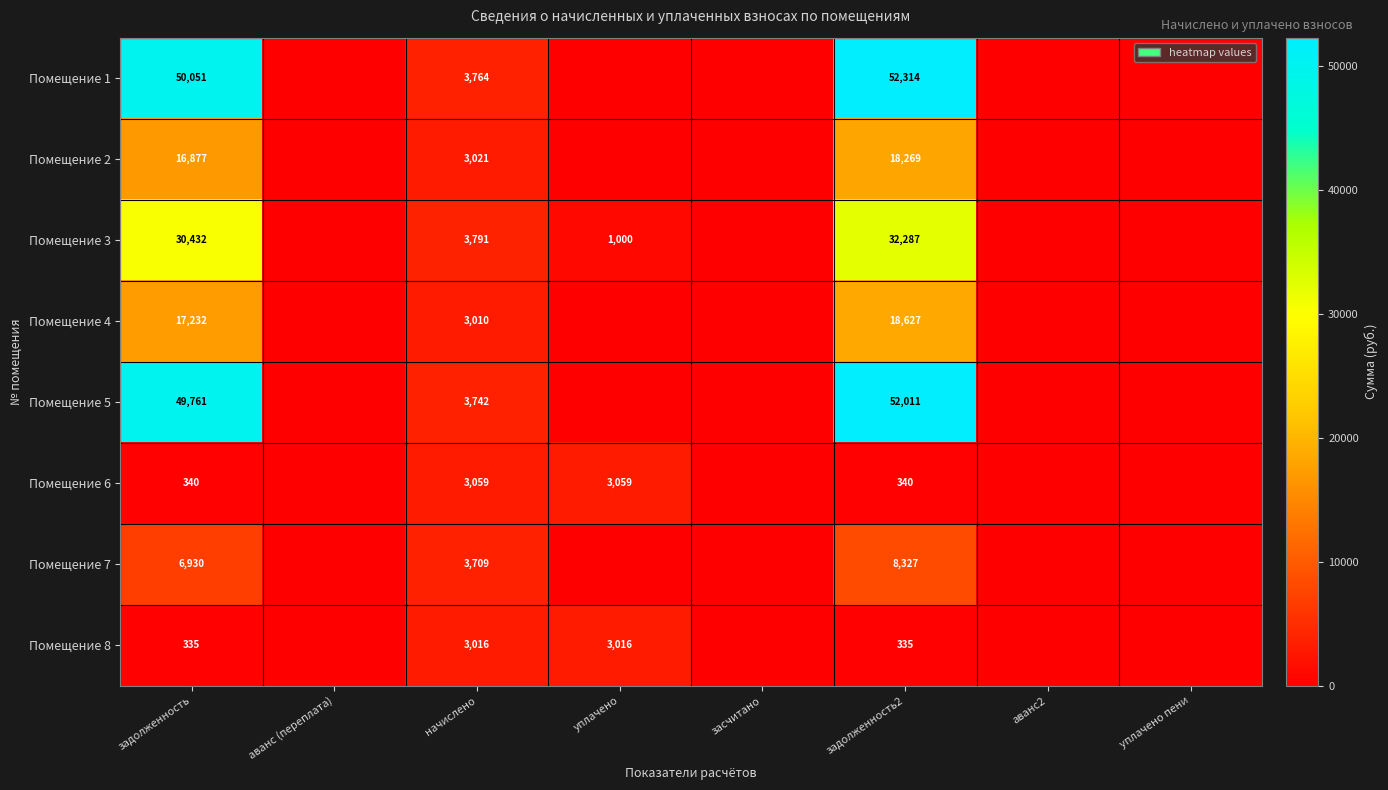

What is the spread (max minus min) of values at начислено?

781